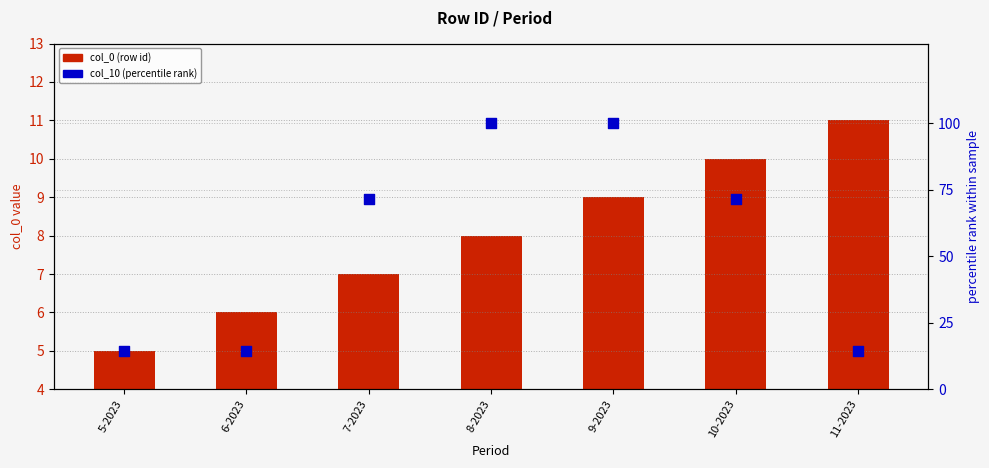

At which category is the sum across all series the highest?

9-2023